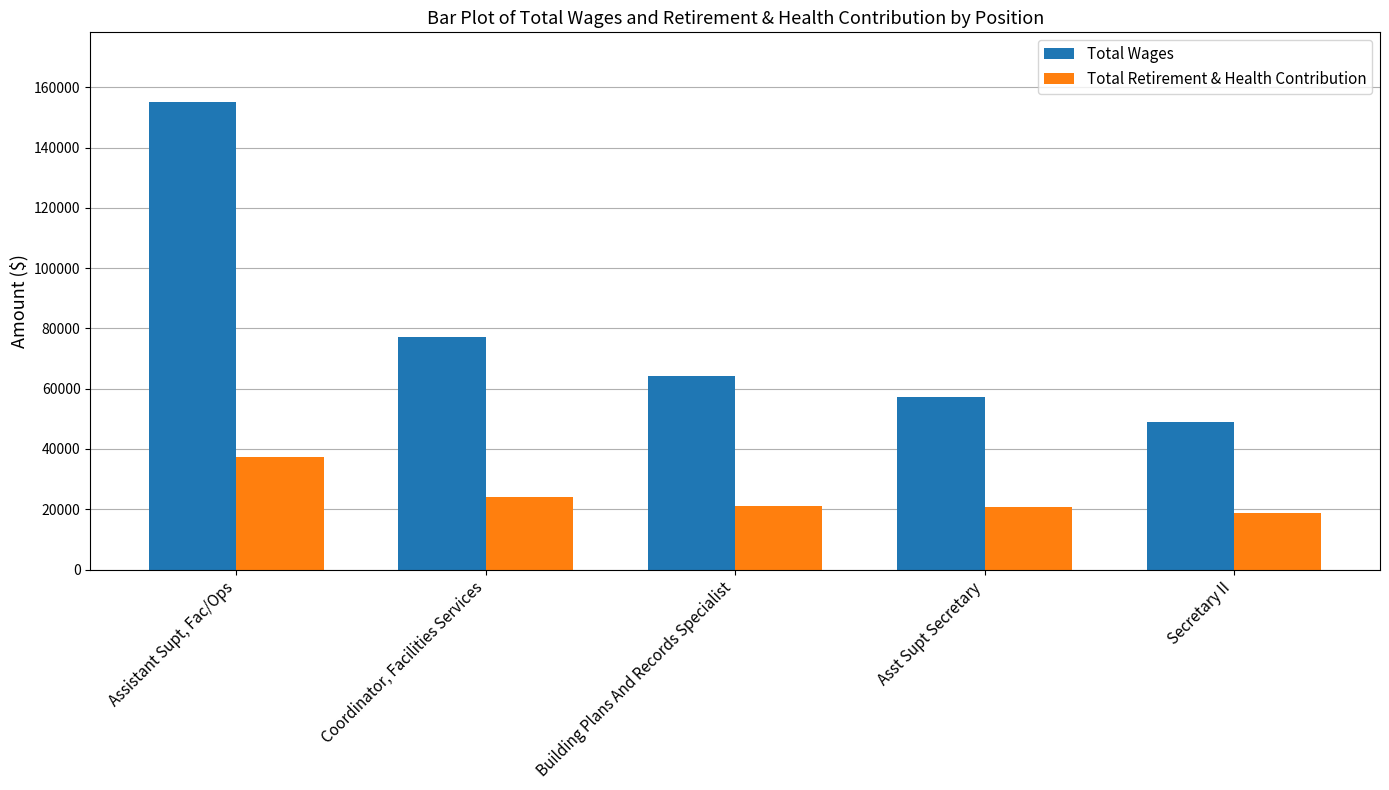

What is the spread (max minus min) of values at Coordinator, Facilities Services?

52993